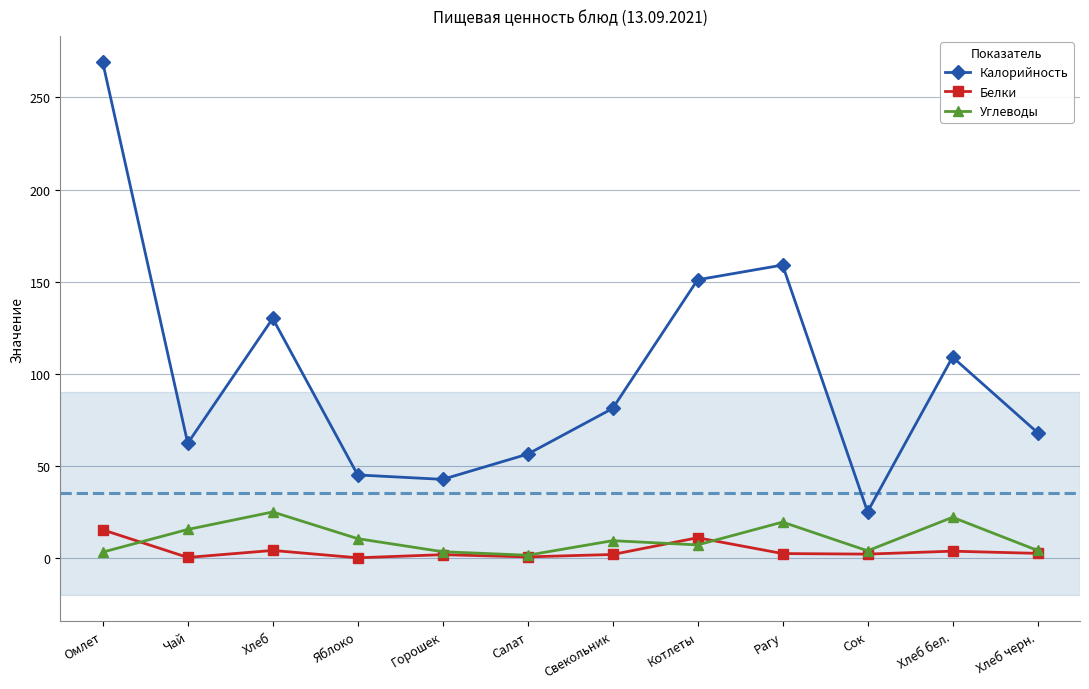

At Яблоко, list the series in order from largest to smallest.

Калорийность, Углеводы, Белки